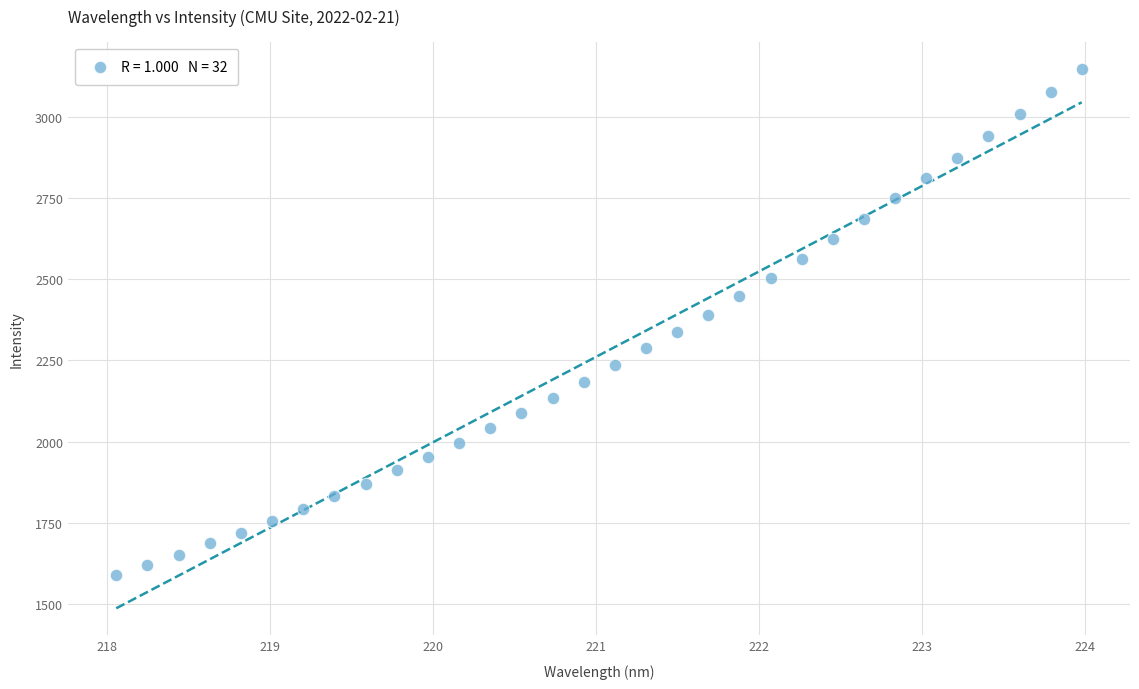

What is the range of X values (max minus min)?

5.9